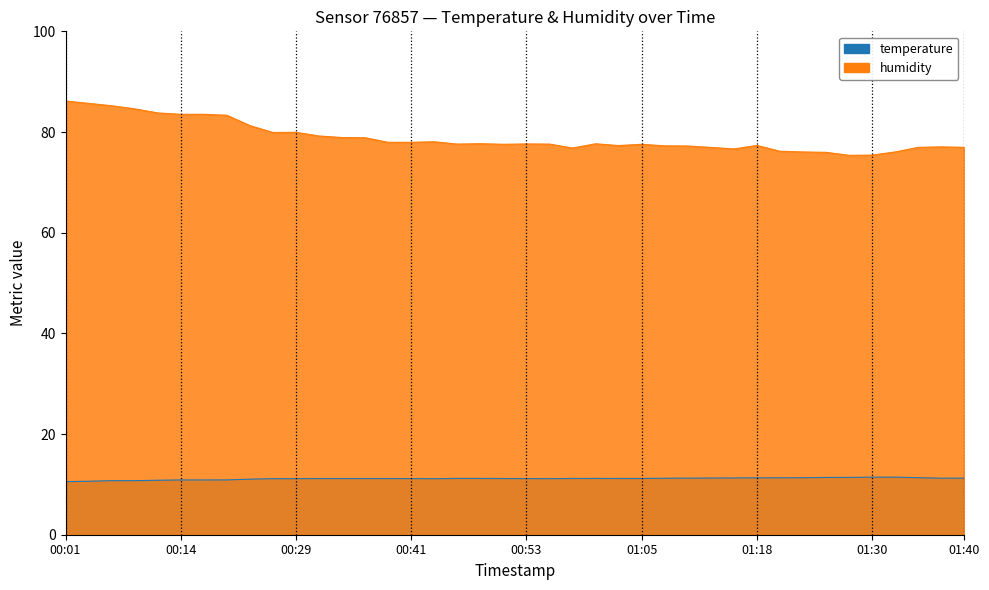

What is the minimum value for humidity?

75.4